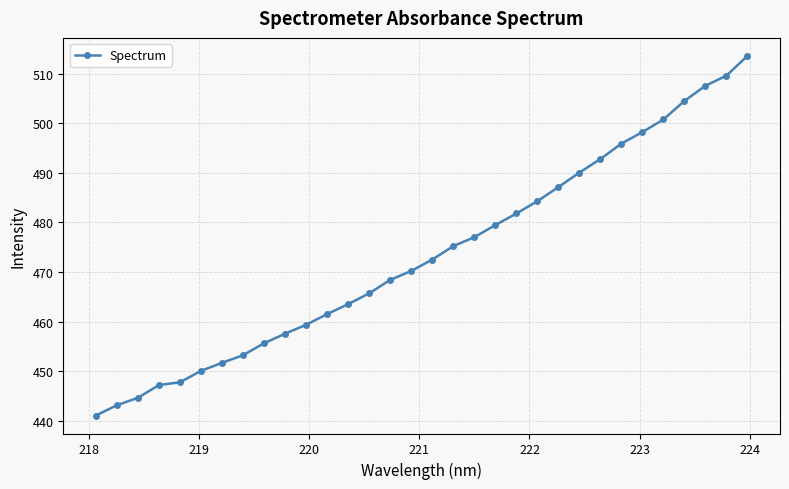

True or false: the data has more than 2 interior local peaks.

False